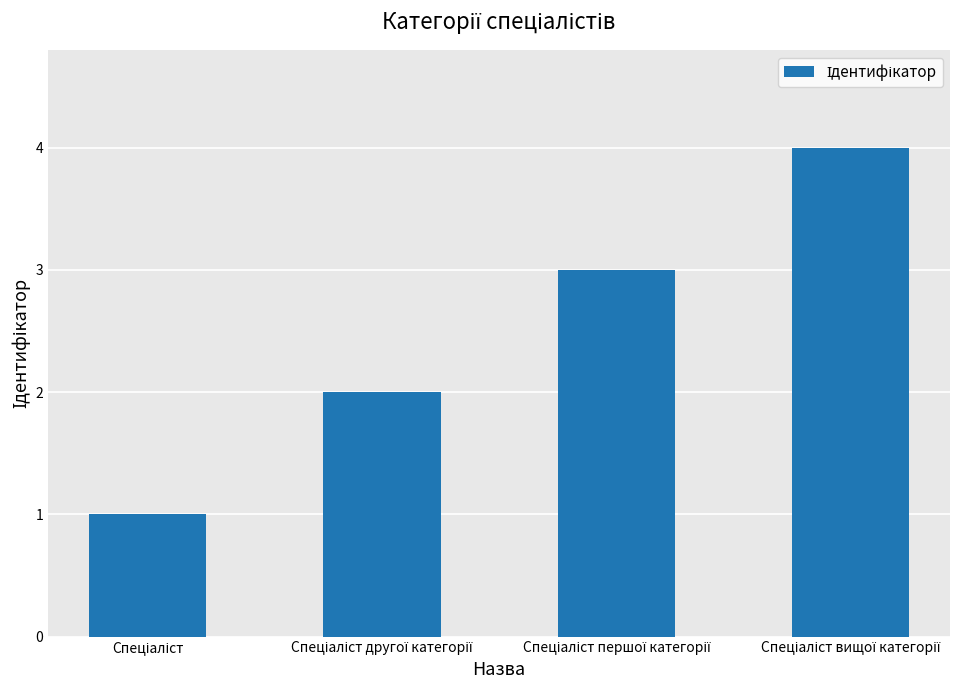

What is the greatest value displayed?

4